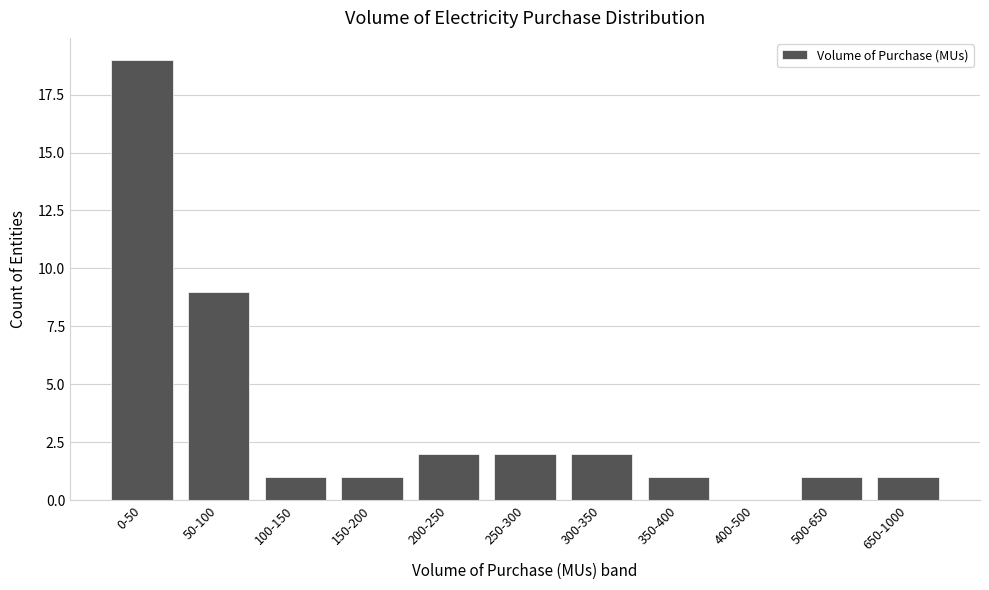

Reading left to right, list all the values displayed in this chart.

0-50=19	50-100=9	100-150=1	150-200=1	200-250=2	250-300=2	300-350=2	350-400=1	400-500=0	500-650=1	650-1000=1